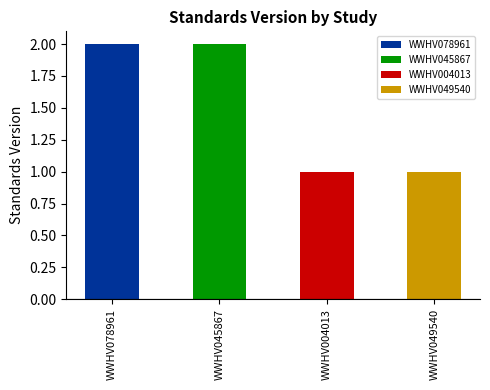

True or false: the data shows 3 at WWHV045867.

False